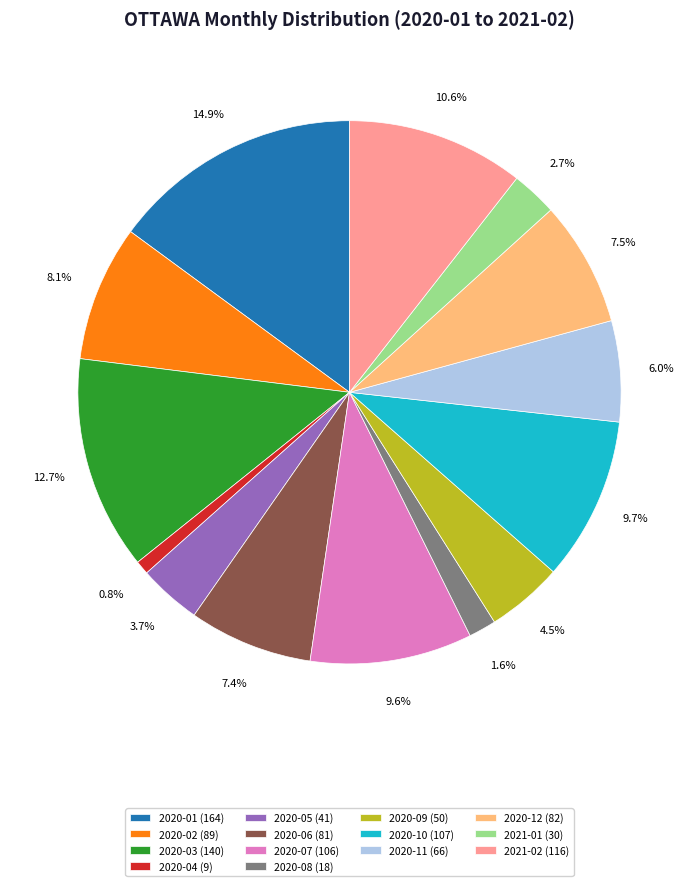

Is there any slice that represents more than half of the pie?

No